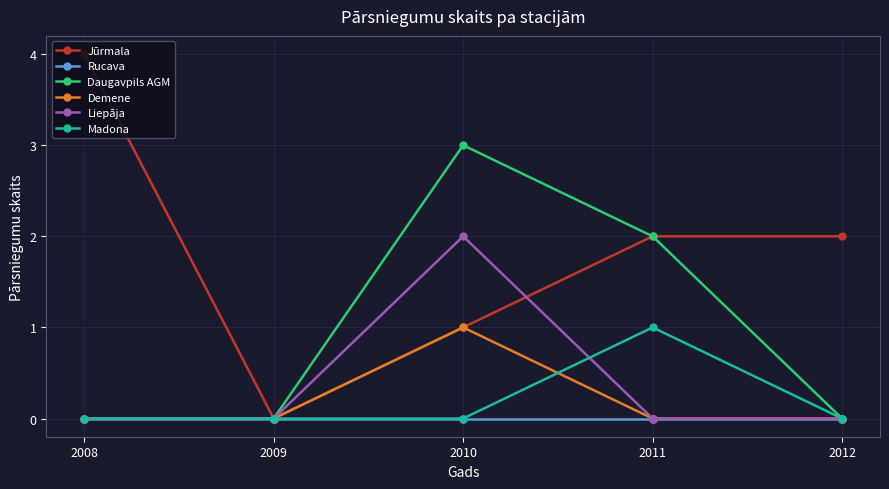

Read the Jūrmala value at 2010.

1